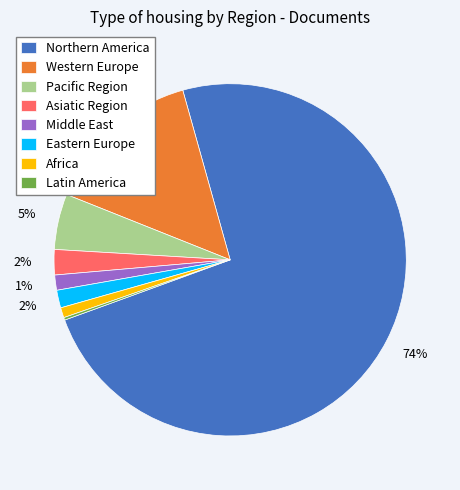

To the nearest percent, what is the difference between the largest and smallest slice percentages?

74%